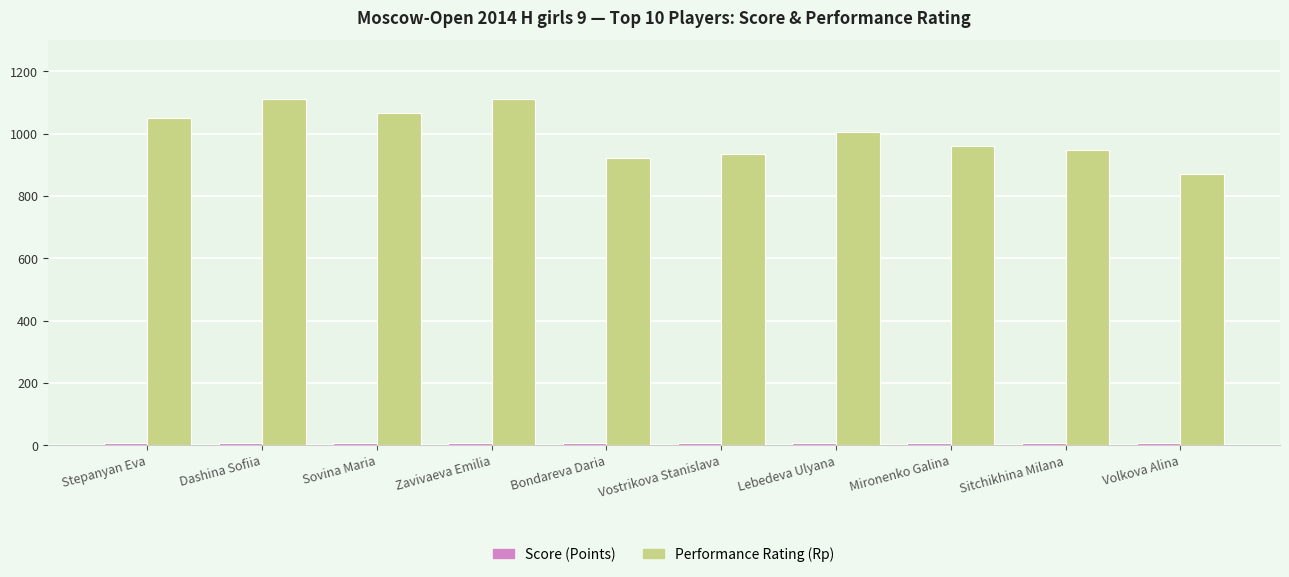

What is the average value of the Performance Rating (Rp) series?

997.5